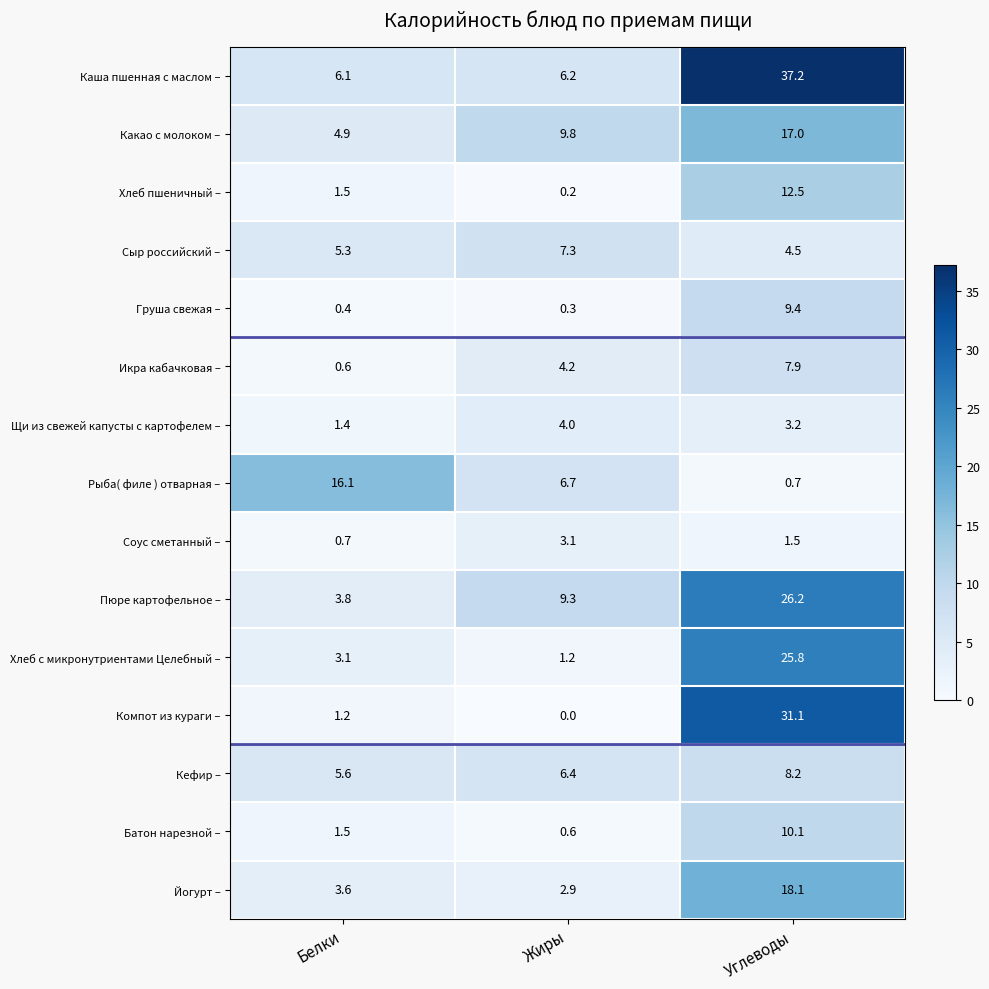

What is the greatest value displayed?

37.2